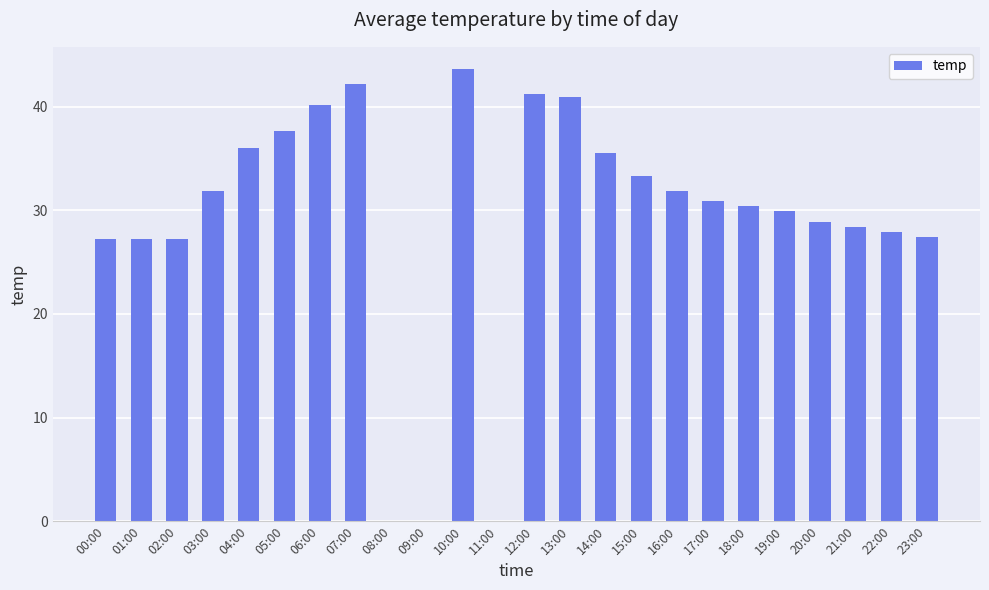

The value at 07:00 is 69.7. True or false?

False